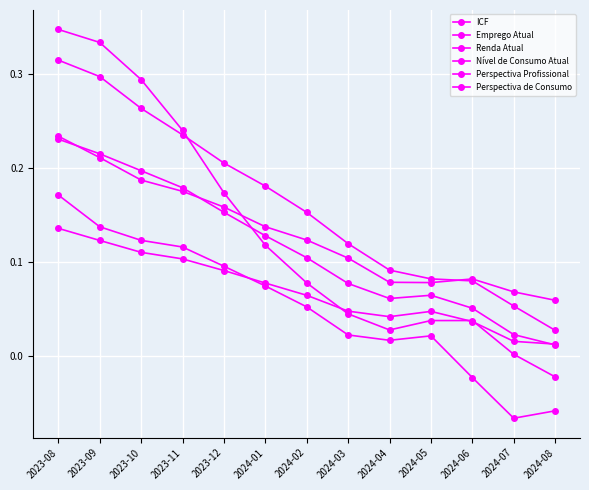

List the series in order of their peak value, lowest first.

Emprego Atual, Perspectiva Profissional, ICF, Renda Atual, Nível de Consumo Atual, Perspectiva de Consumo